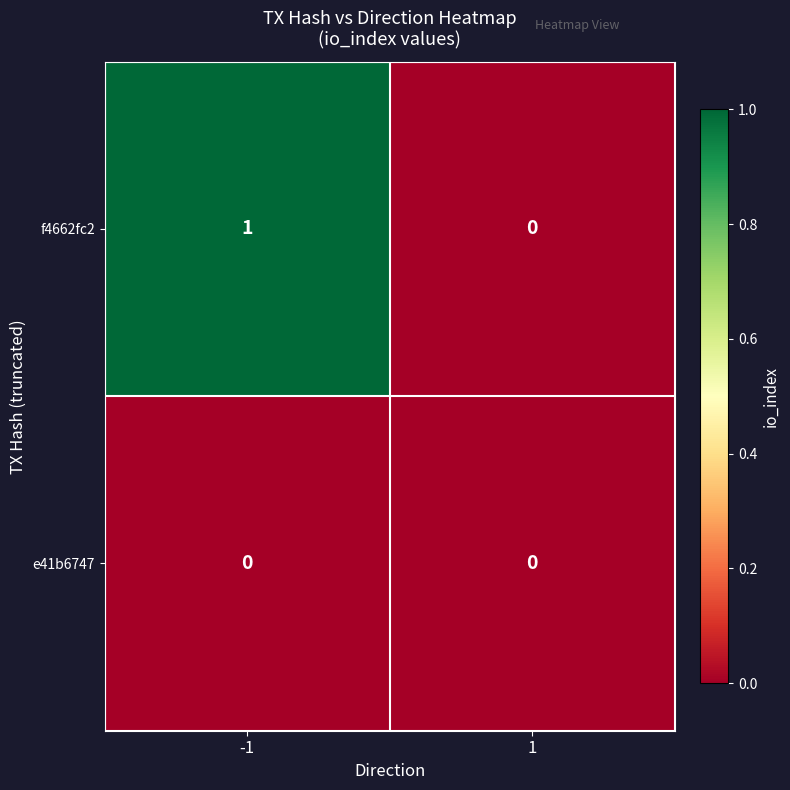

Rank the series by their average value, from highest to lowest.

f4662fc2, e41b6747